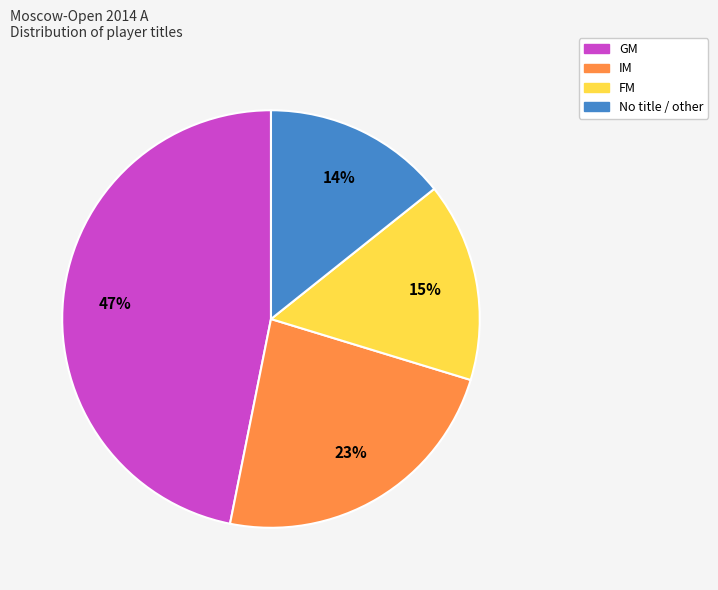

Is there any slice that represents more than half of the pie?

No